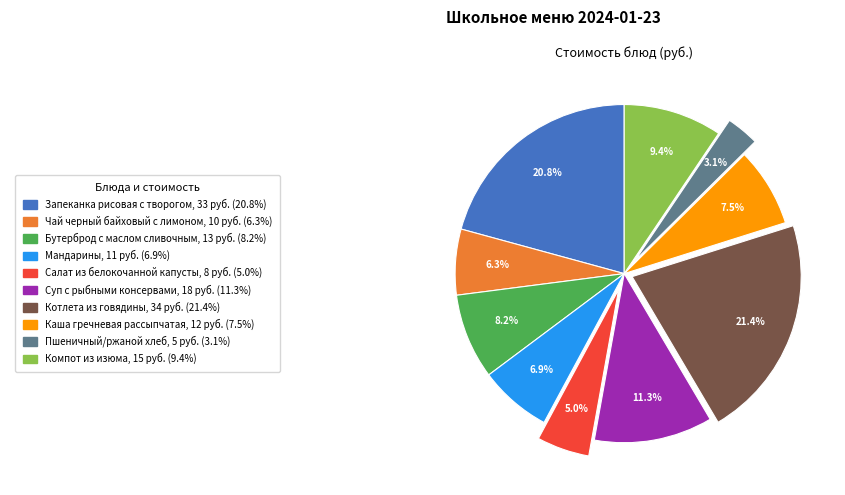

Is there a majority slice in this chart?

No